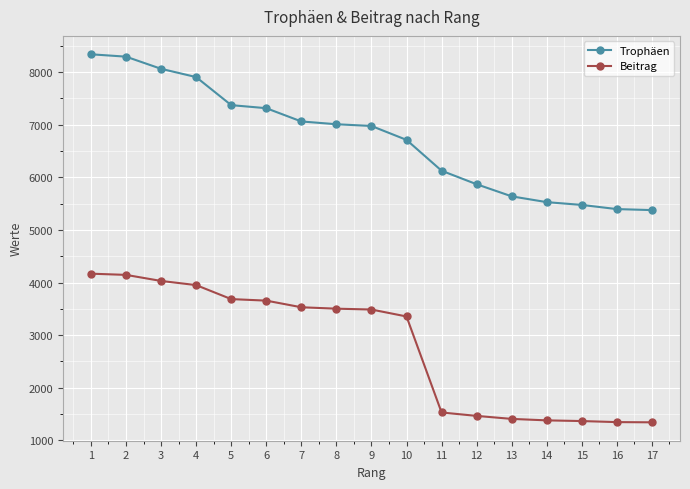

At which label does Trophäen first exceed 6974?

1